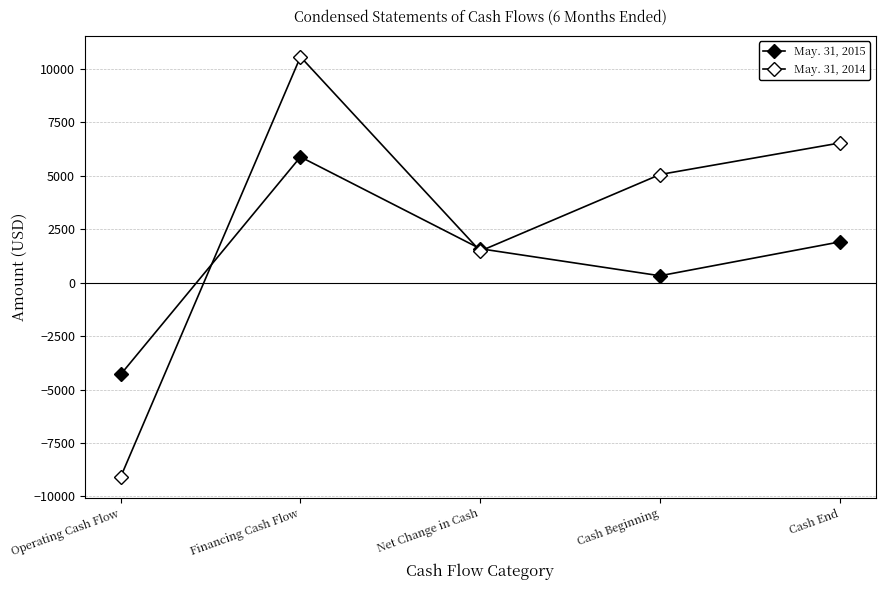

At which label does May. 31, 2014 reach its peak?

Financing Cash Flow